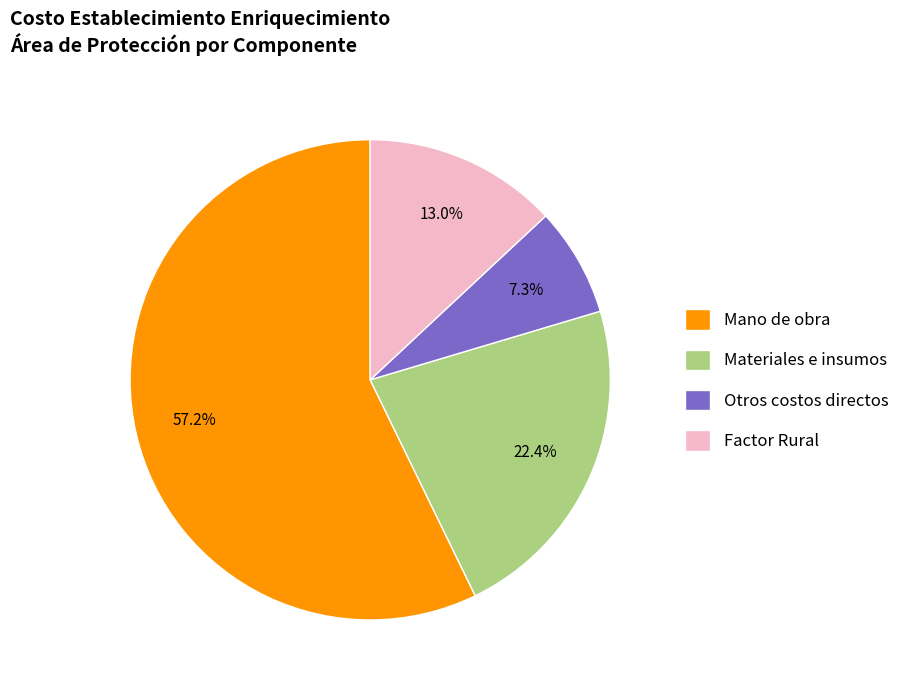

What is the largest slice in the pie chart?

Mano de obra